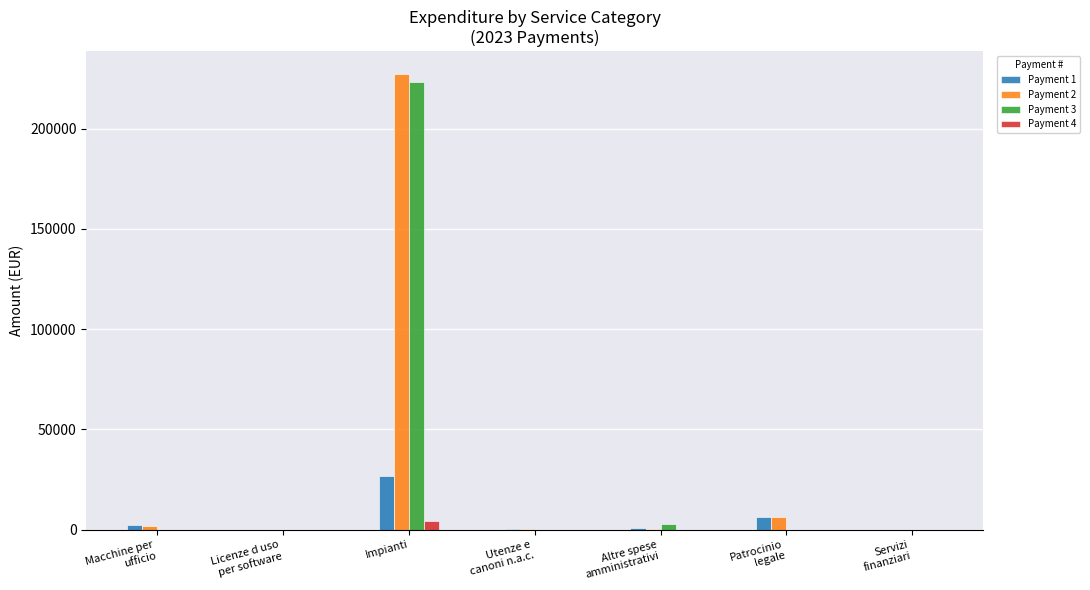

Which label corresponds to the largest value in the chart?

Impianti